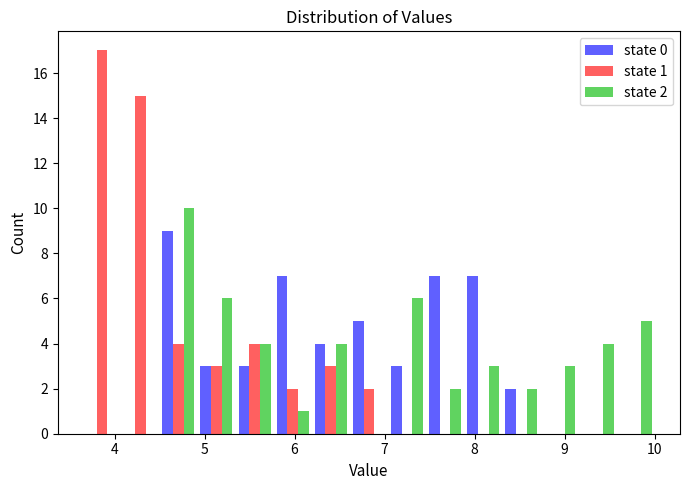

In the state 0 series, which range on the x-axis has the tallest bar?

4.5 to 4.9